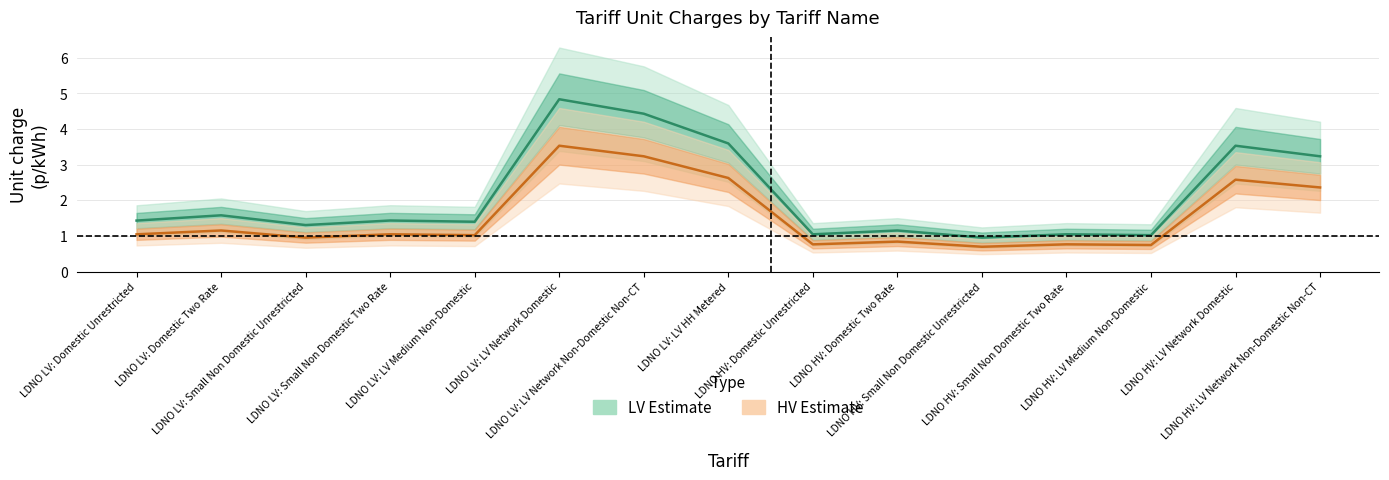

What is the label of the 4th point from the left?

LDNO LV: Small Non Domestic Two Rate